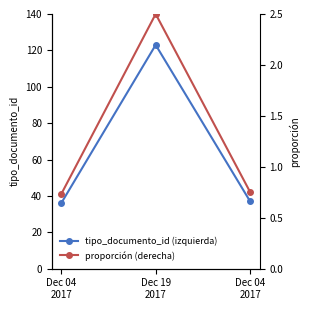

True or false: proporción (derecha) has a value of 0.5 at Dec 04
2017.

False